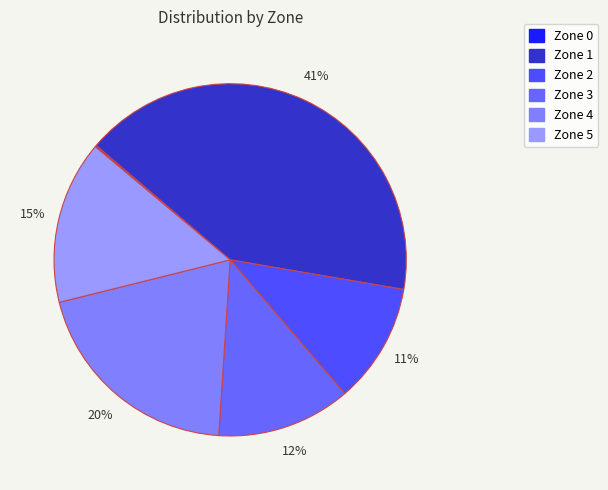

Which slice is the smallest?

Zone 0